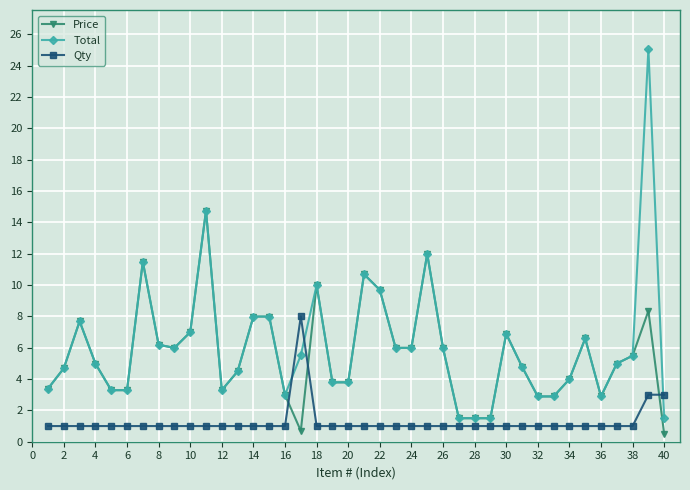

How many lines are shown in the chart?

3